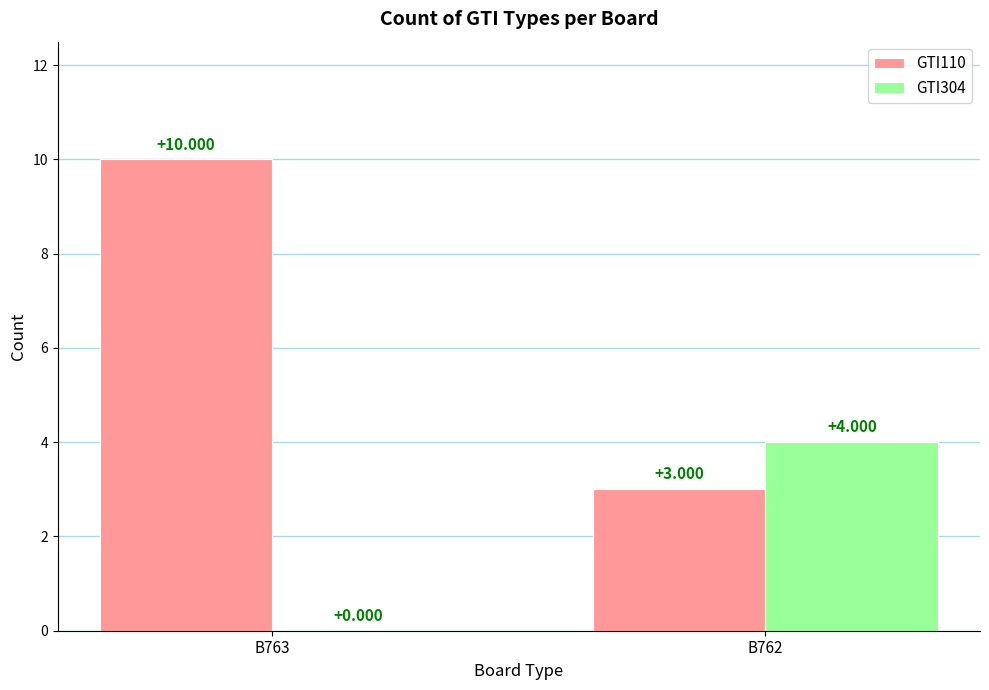

Is the value of GTI110 at B762 greater than the value of GTI304 at B763?

Yes